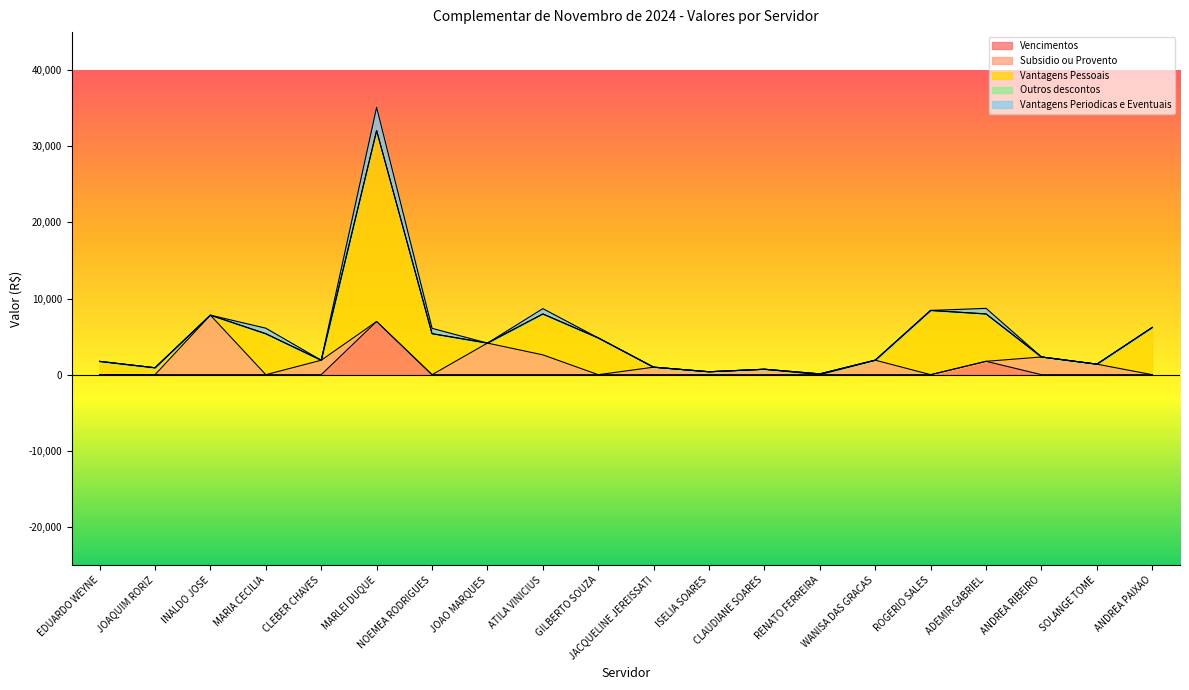

At which label does Vantagens Periodicas e Eventuais first exceed 0?

MARIA CECILIA